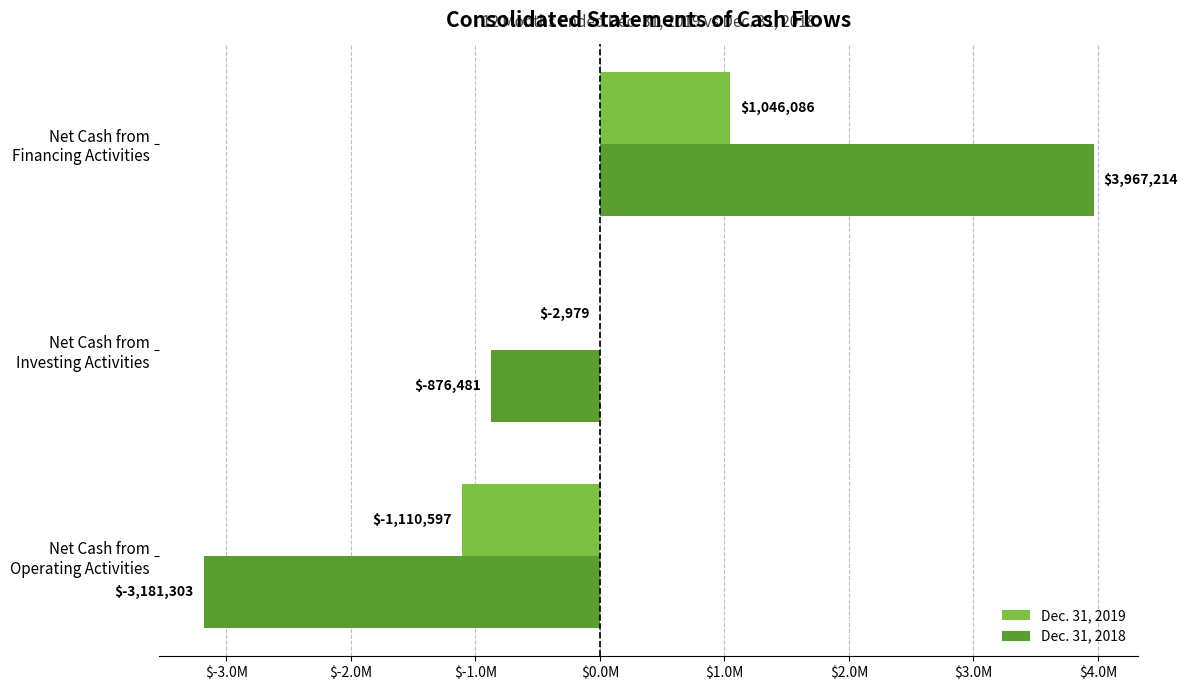

At which label is Dec. 31, 2019 closest to -32255?

Net Cash from
Investing Activities